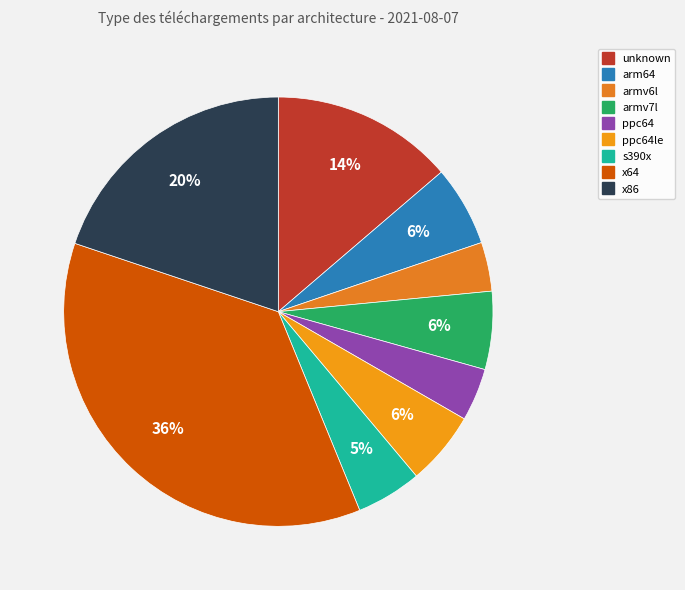

Which slice is the largest?

x64